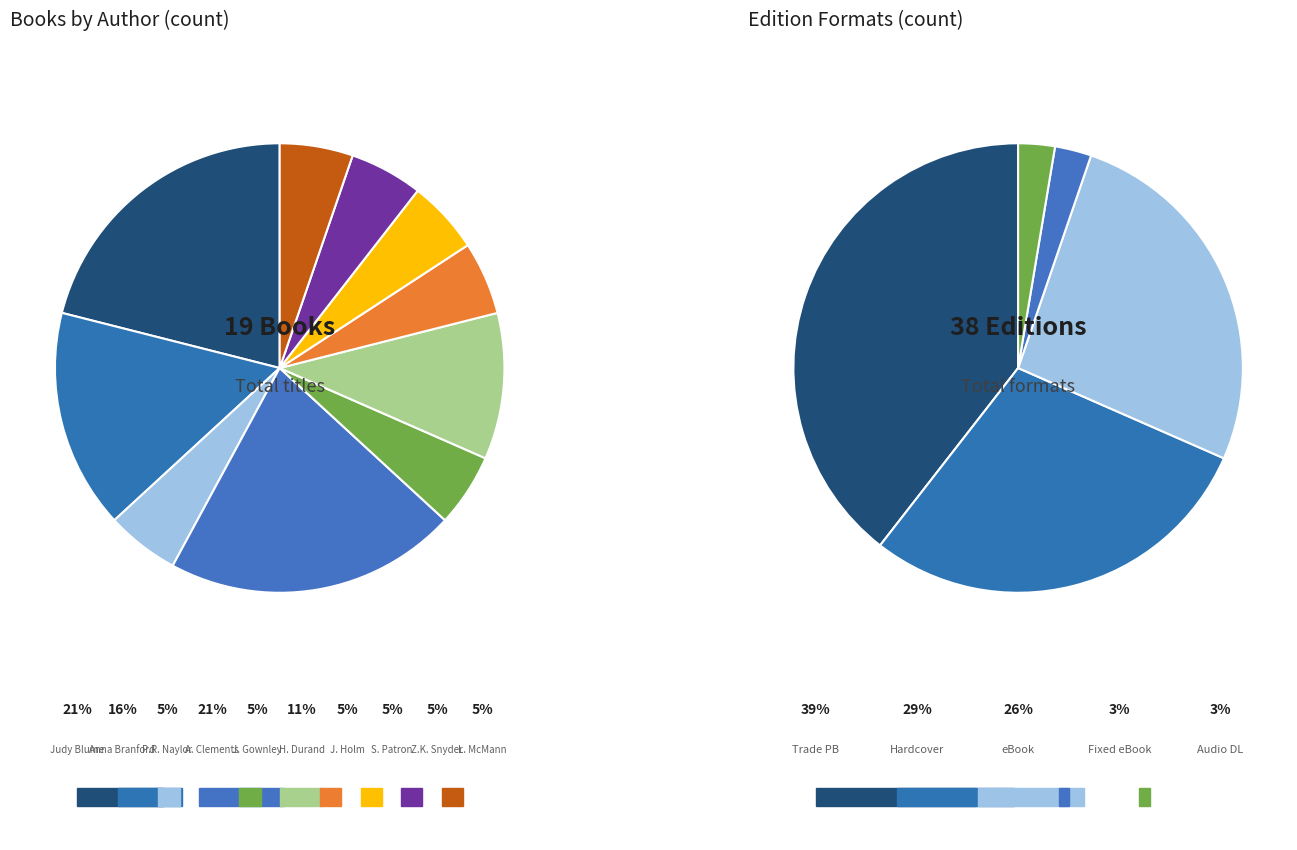

What is the largest slice in the pie chart?

Judy Blume (1269075)